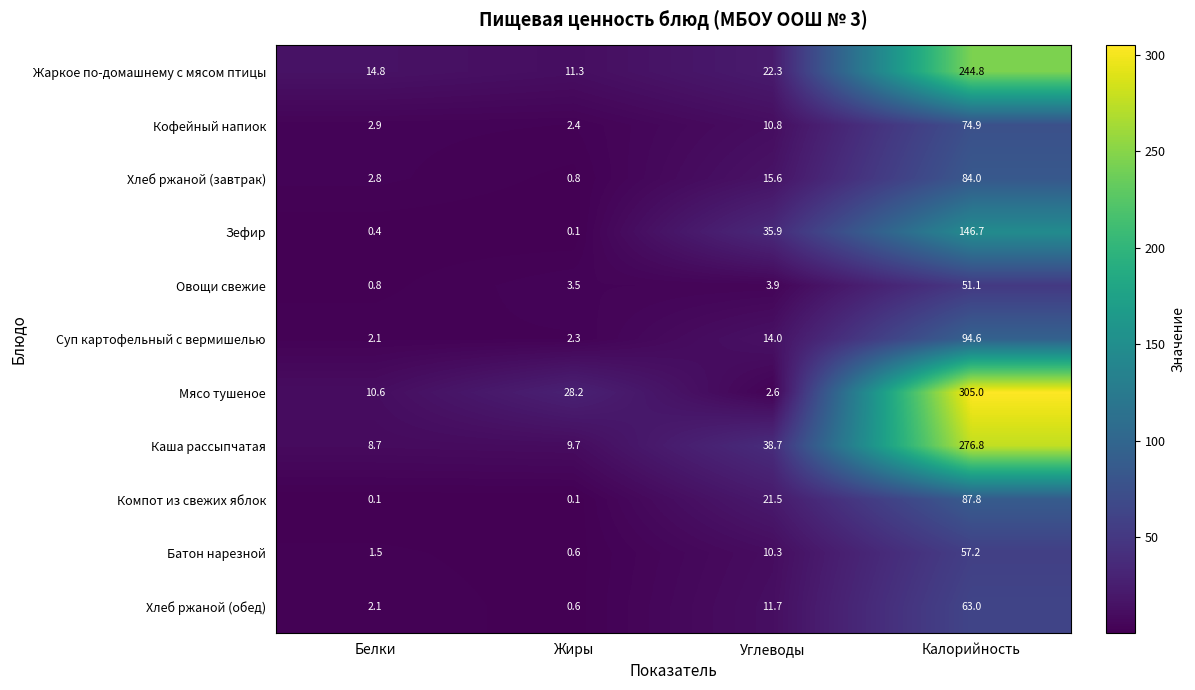

At which label does Хлеб ржаной (обед) reach its minimum?

Жиры